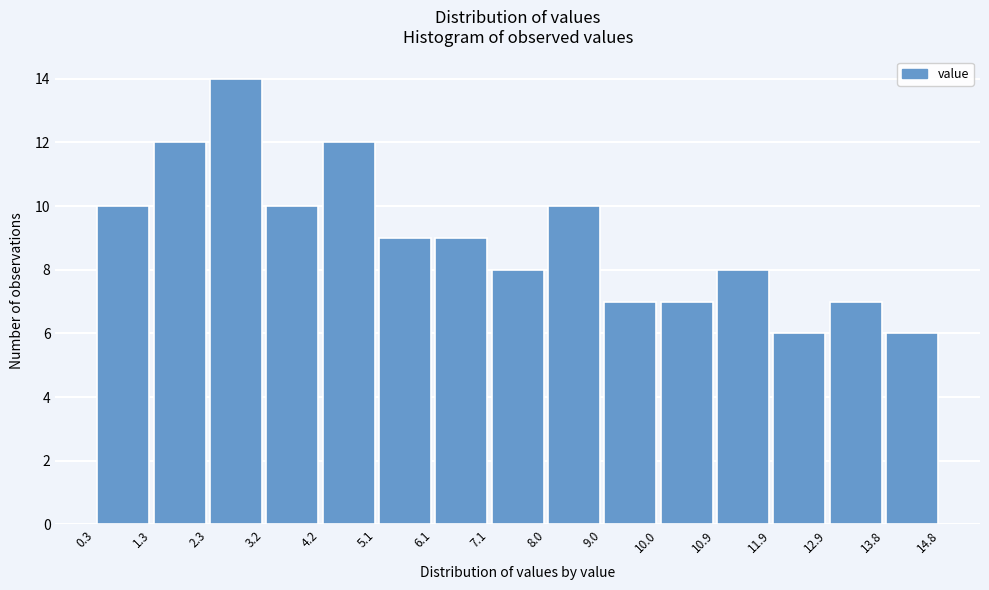

Over which range of the x-axis is the bar tallest?

2.3 to 3.2